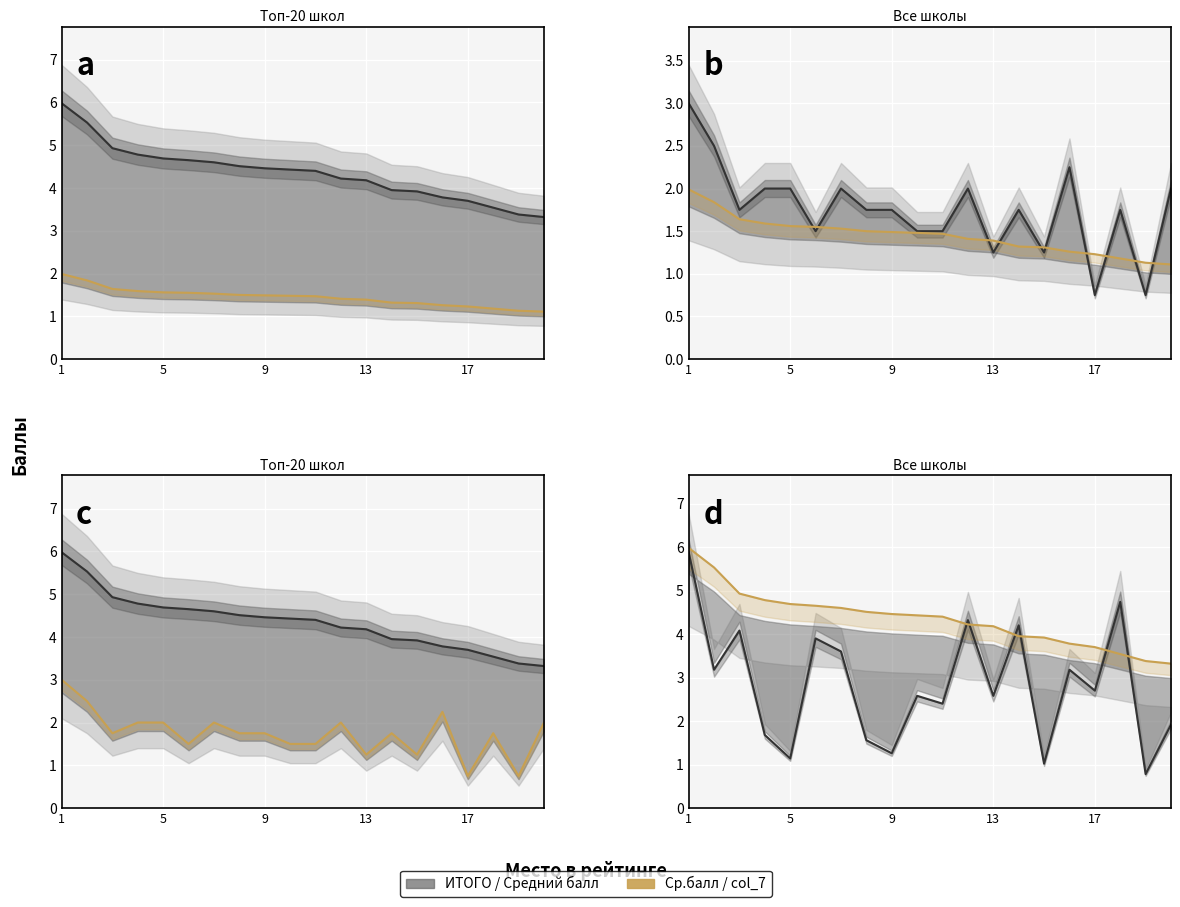

Which has a higher value, 8 or 14?

8